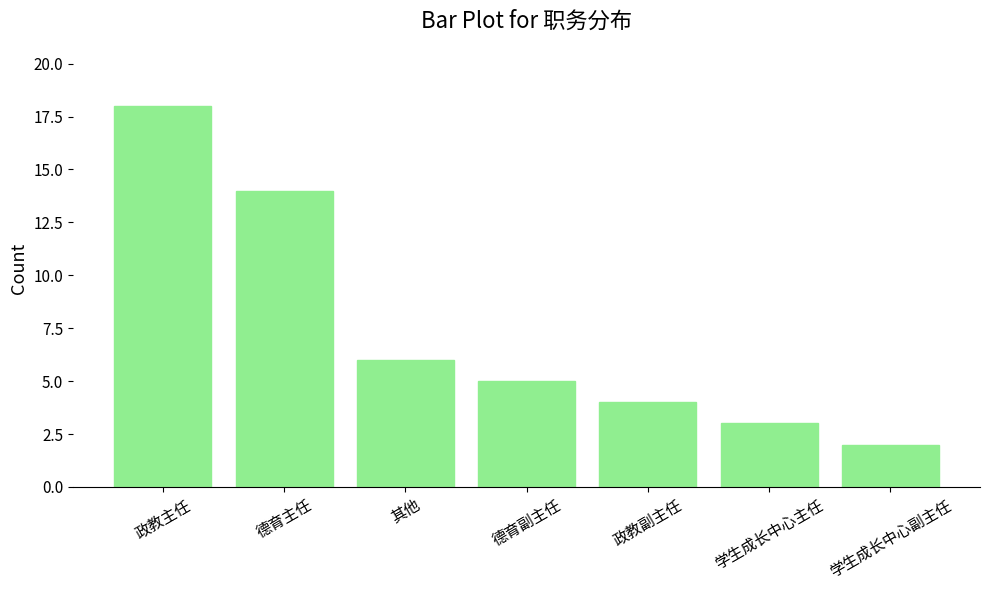

How many data points are less than 5?

3